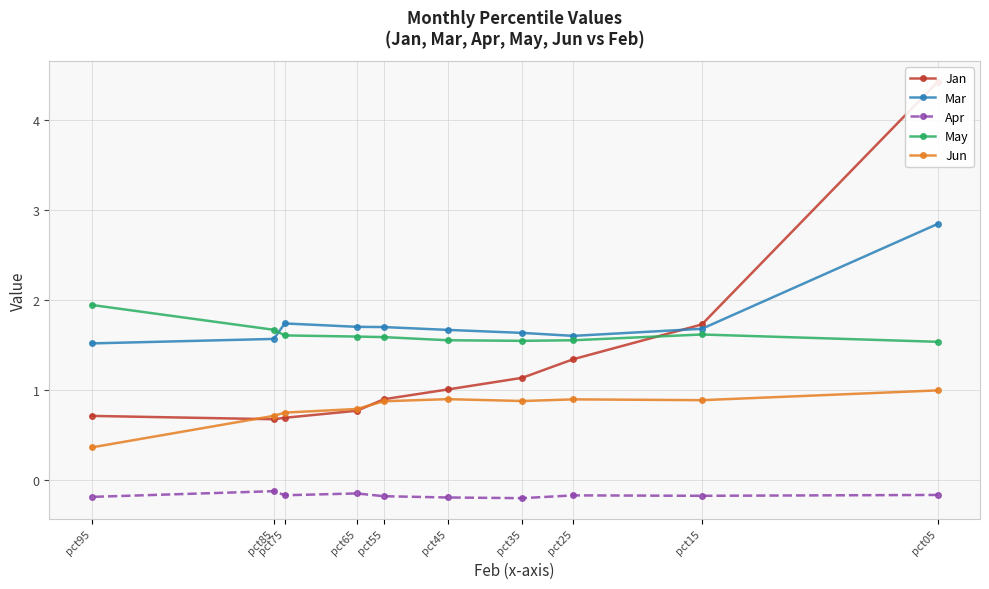

The Apr series shows -0.1 at pct85. True or false?

True